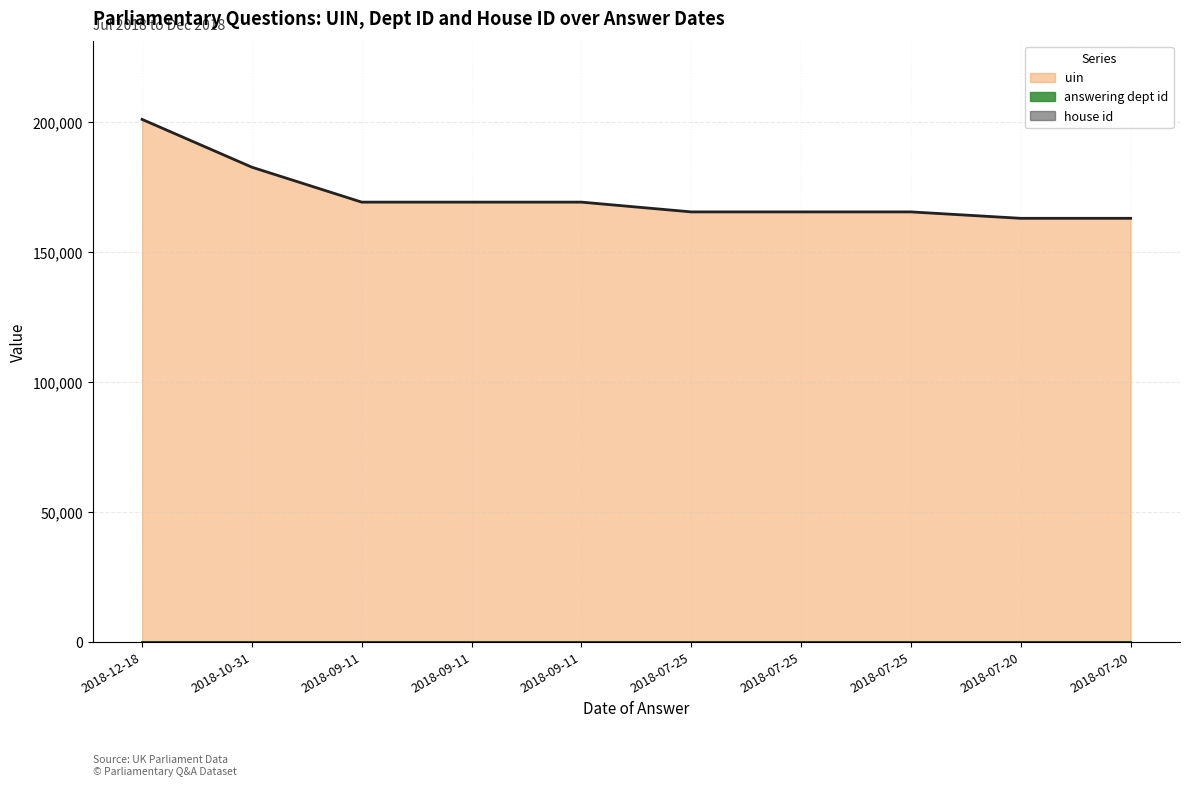

What is the highest value of the house id series?

1